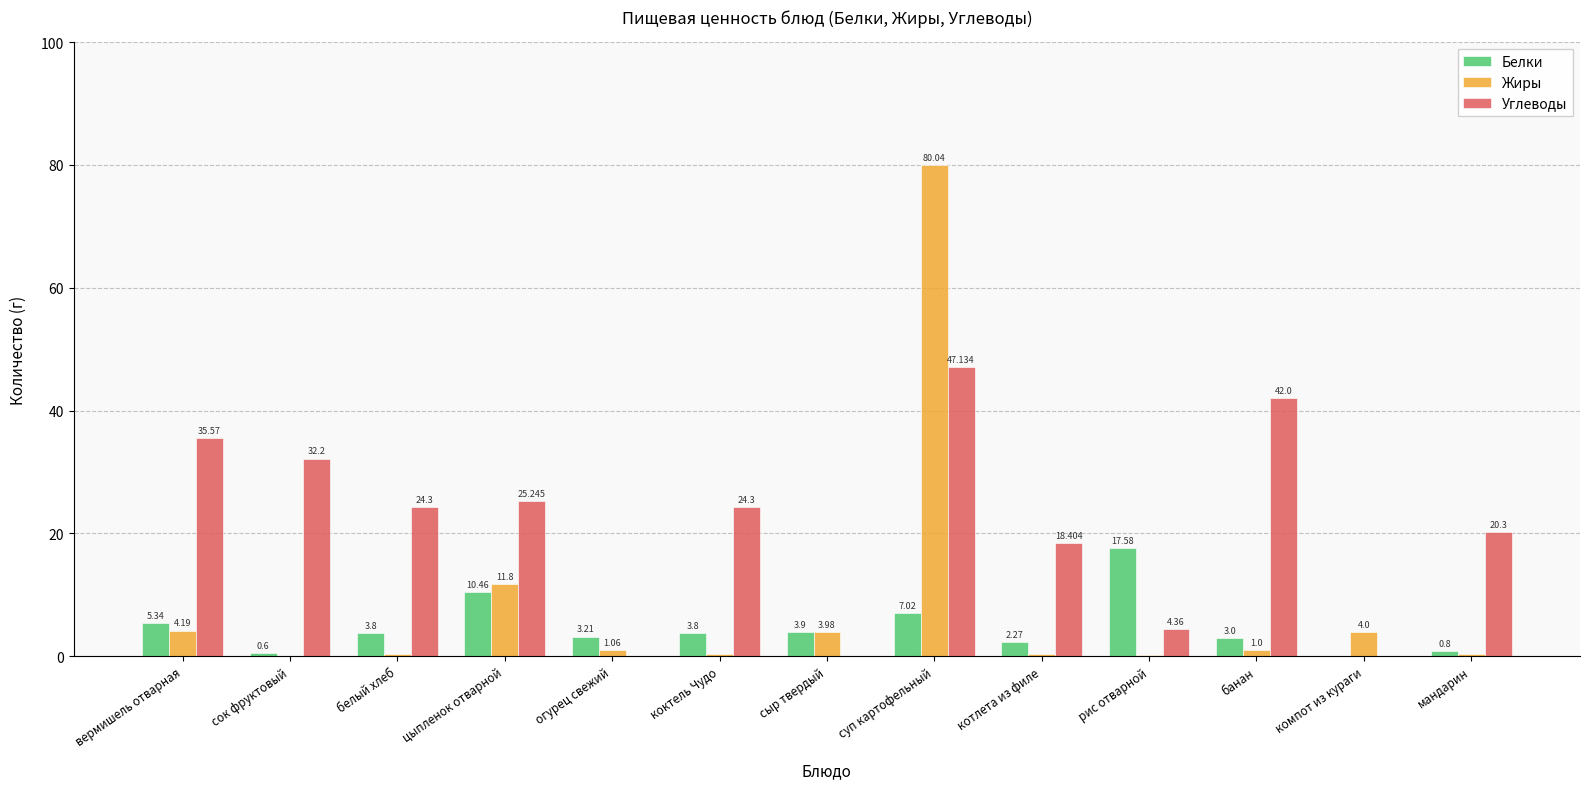

At which label does Углеводы first exceed 24?

вермишель отварная